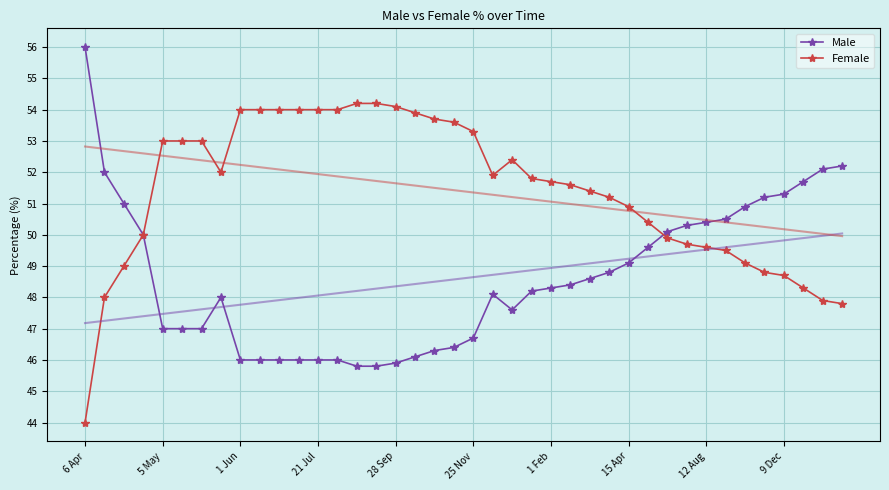

The value of Female at 9 Dec is 31.4. True or false?

False